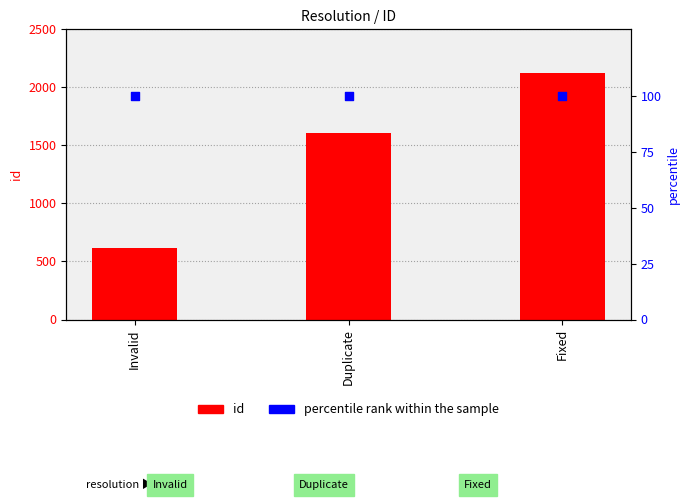

At which category is the sum across all series the highest?

Fixed